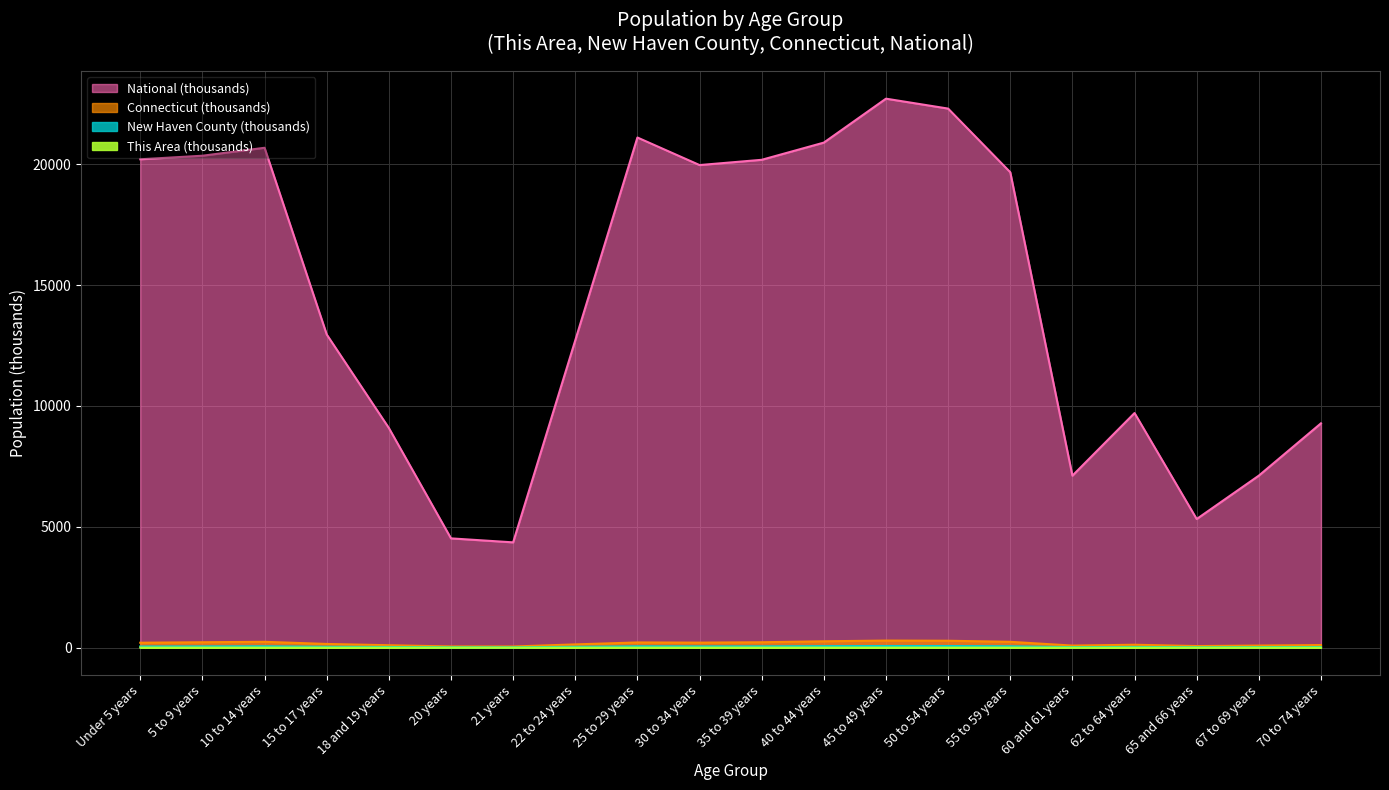

Rank the series at 5 to 9 years from highest to lowest value.

National, Connecticut, New Haven County, This Area